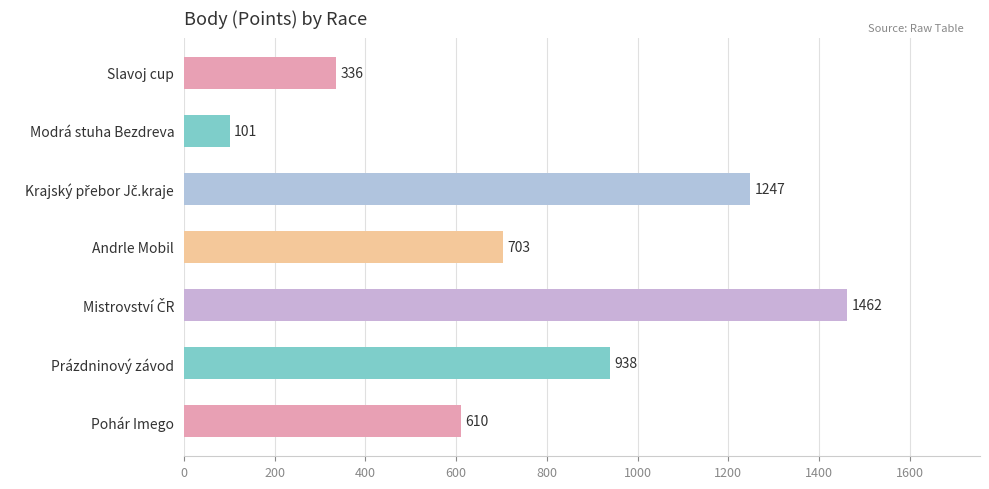

Is it true that the value at Andrle Mobil is 703?

True